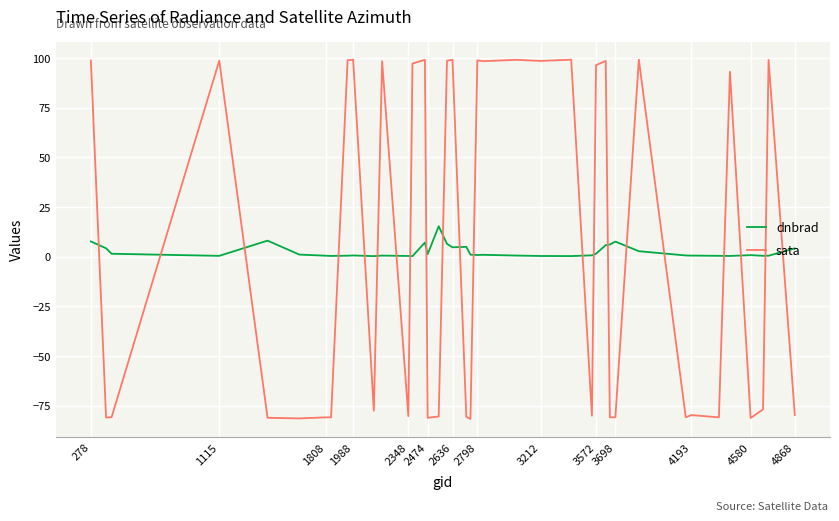

Rank the series by their average value, from highest to lowest.

sata, dnbrad